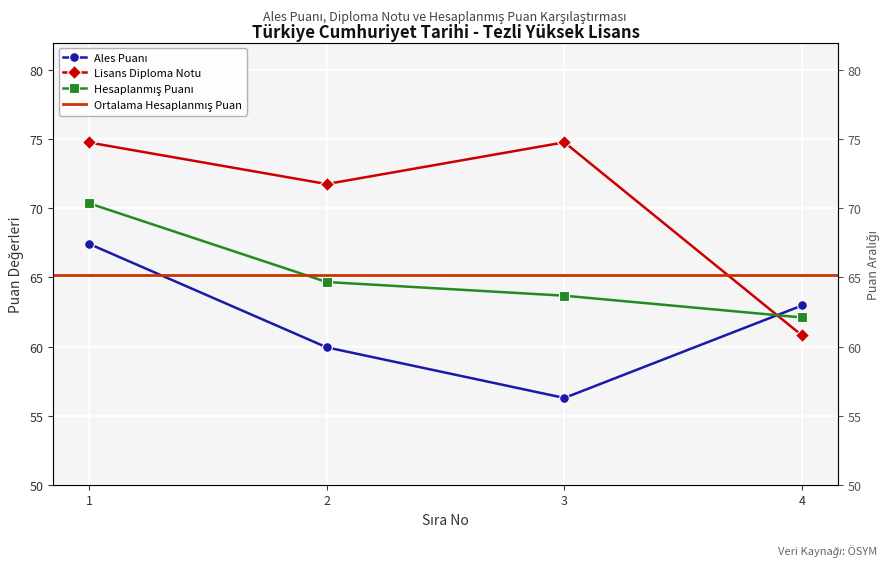

What is the total value across all series at 4?

185.9